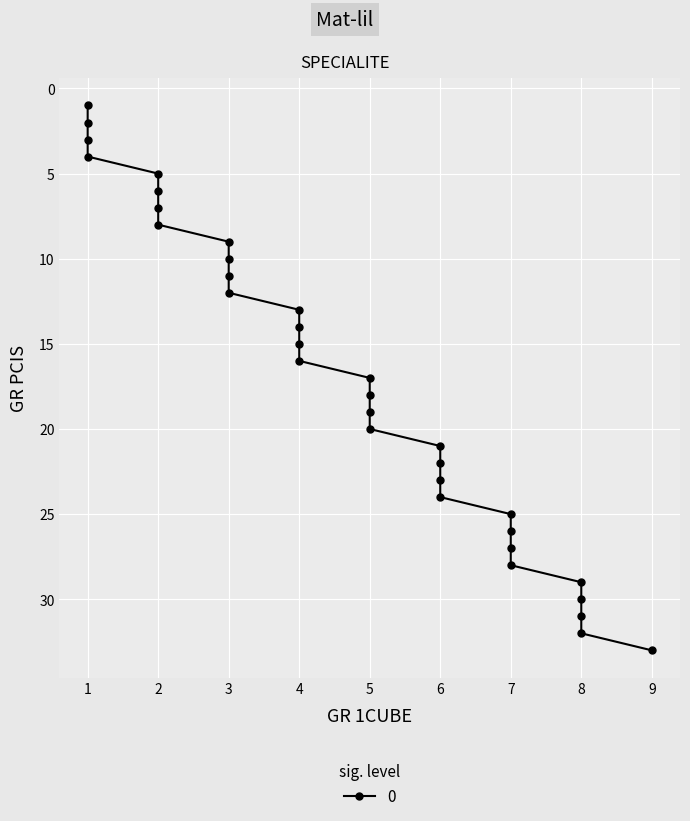

Between 7 and 1, which is larger?

7